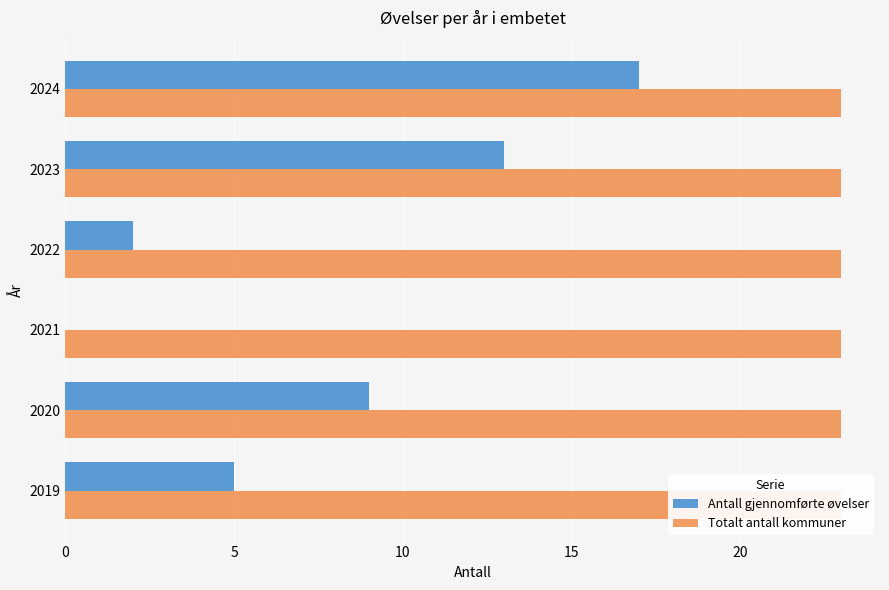

How many groups of bars are there?

6